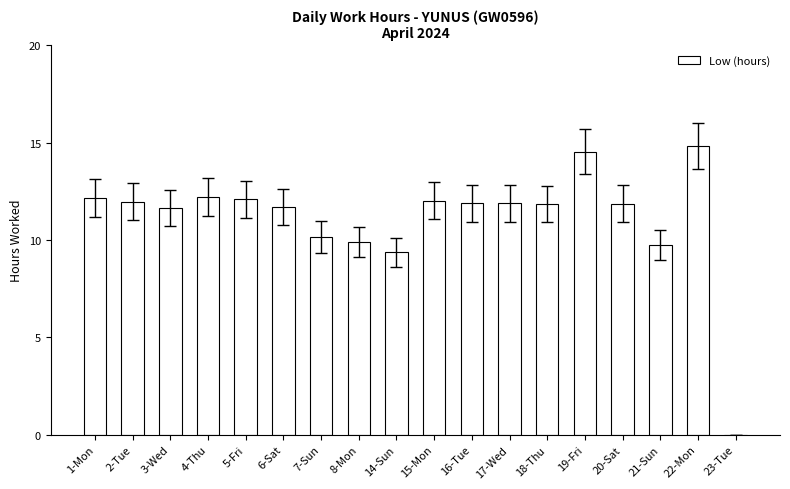

What is the change in value from 4-Thu to 22-Mon?

+2.6